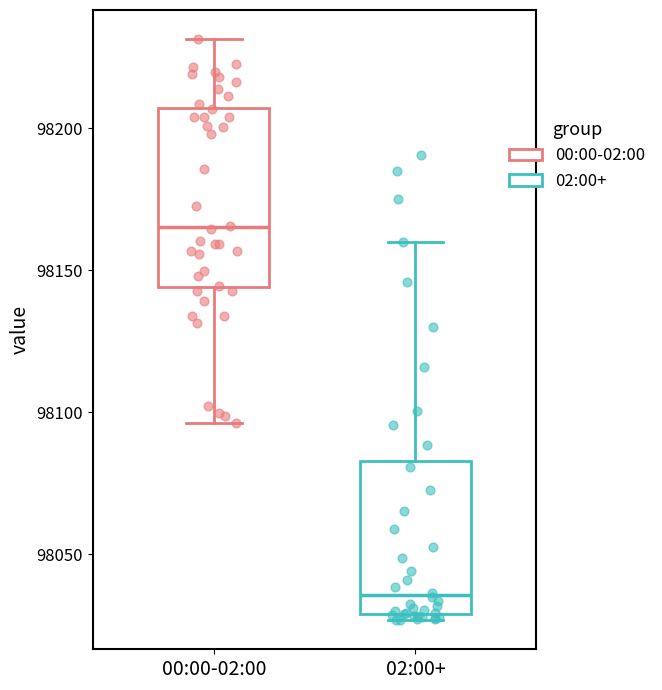

Reading left to right, read every box against the y-axis: the position of its median line, the range the box covers, and the ends of its whiskers. The values are not printed on the chart, so give them approximately, as read against the axis.

00:00-02:00: median 98165, box 98145 to 98205, whiskers 98095 to 98230
02:00+: median 98035, box 98030 to 98085, whiskers 98025 to 98160